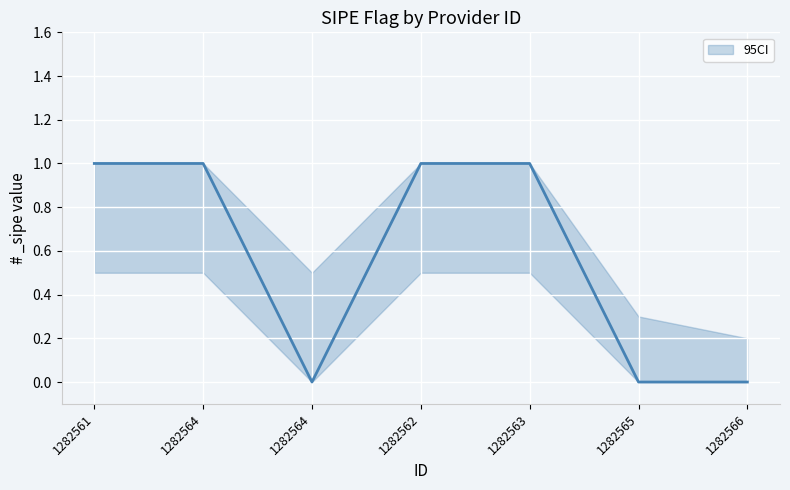

True or false: _sipe has a value of 1.0 at 1282562.

True